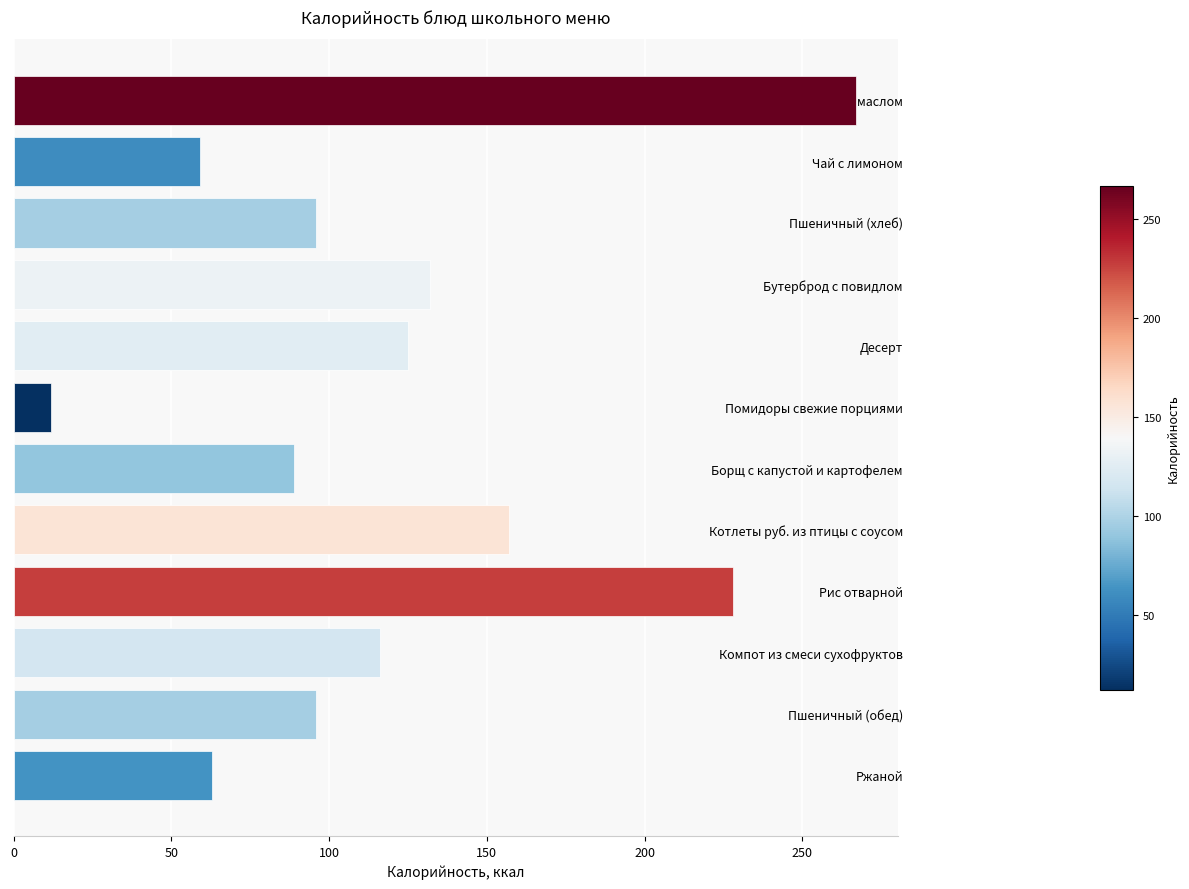

How many bars are there in total?

12